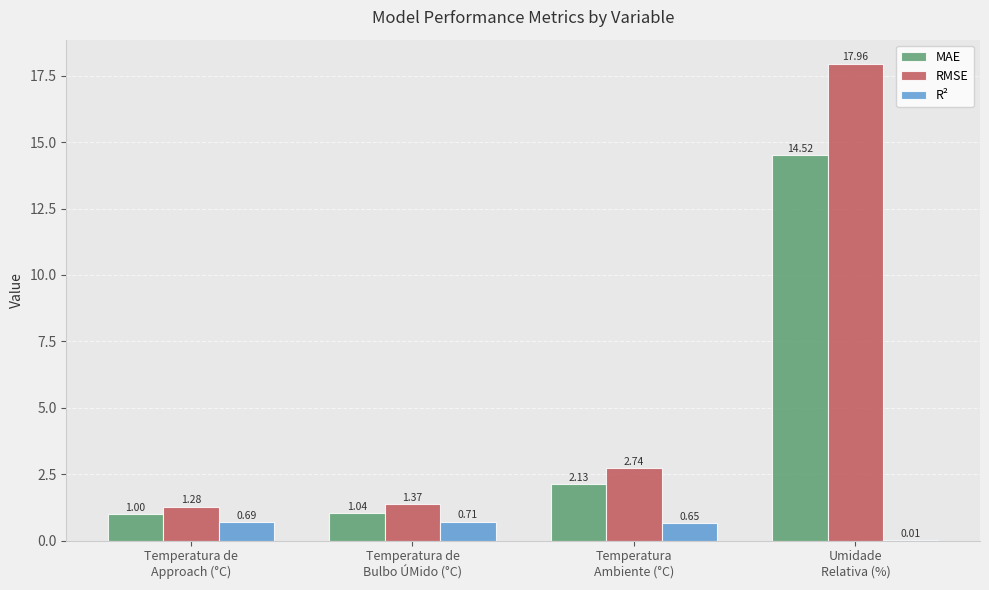

Which series has the largest total across all categories?

RMSE